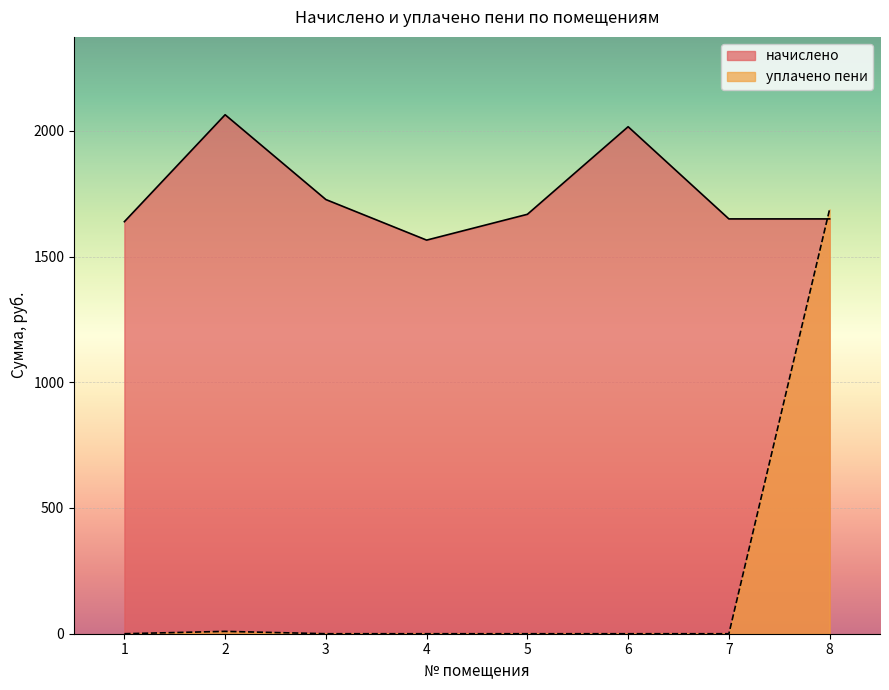

Which has a higher value, 3 or 5?

3